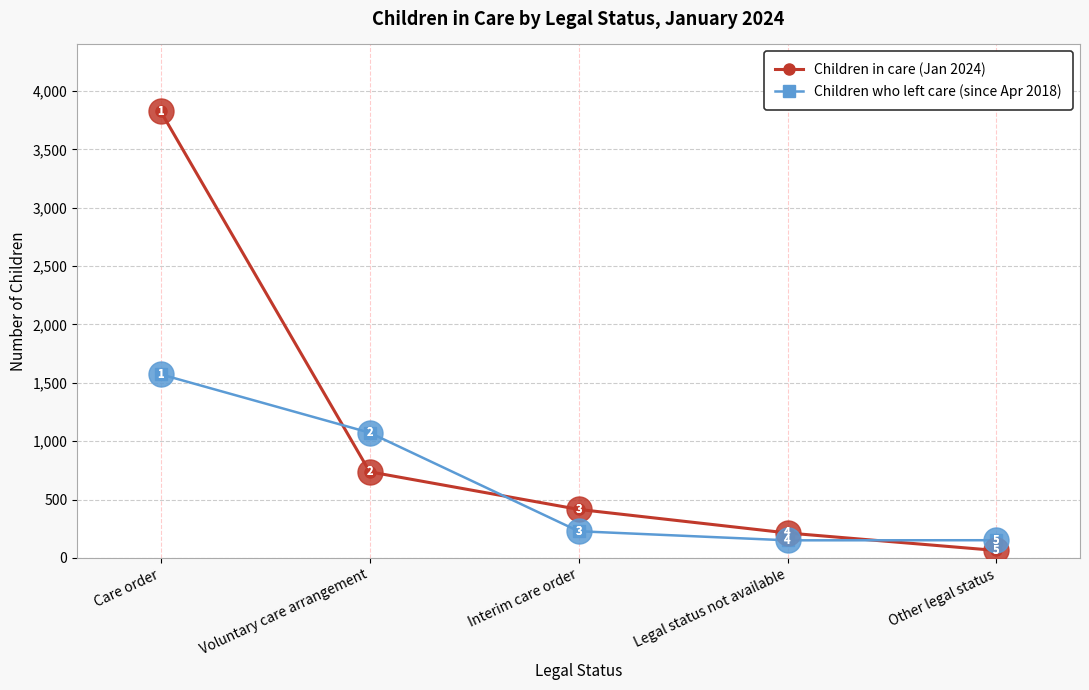

Rank the series at Voluntary care arrangement from highest to lowest value.

Children who left care (since Apr 2018), Children in care (Jan 2024)